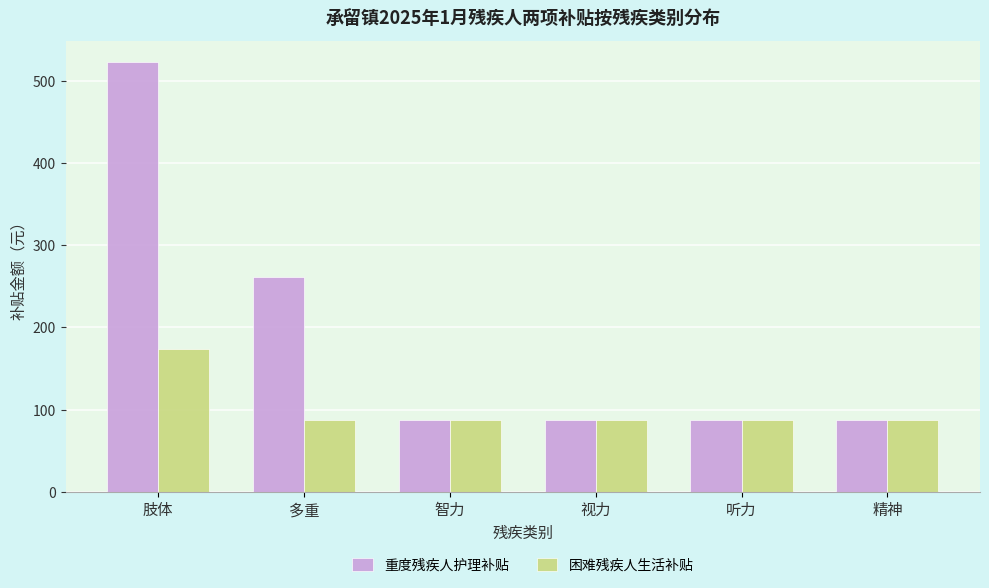

What value does the 重度残疾人护理补贴 series have at 听力, to the nearest 50?

100